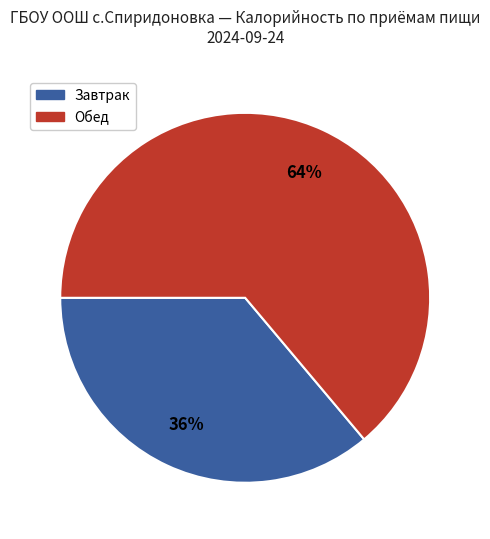

Rank the categories by value from lowest to highest.

Завтрак, Обед